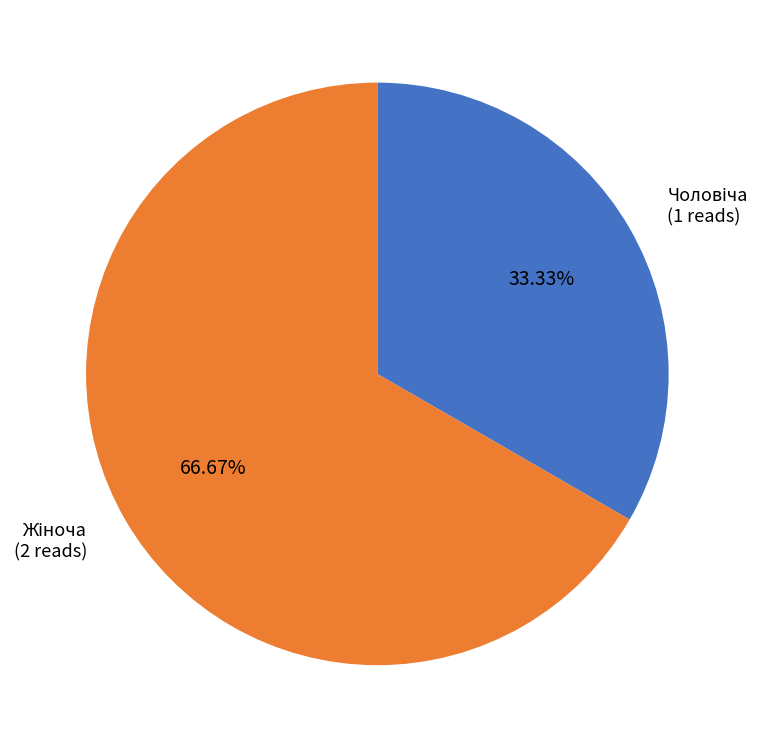

How many segments does this pie chart have?

2